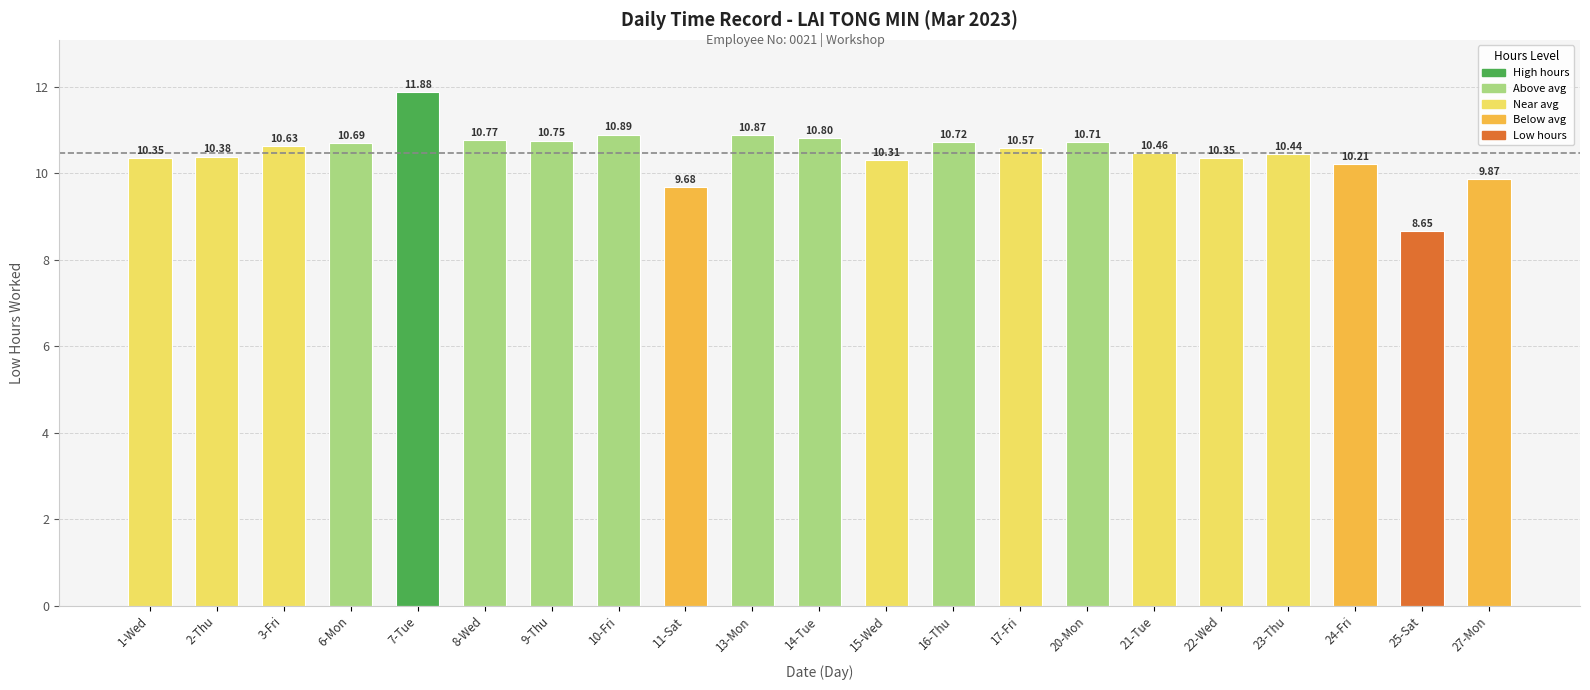

Does the chart contain stacked bars?

No